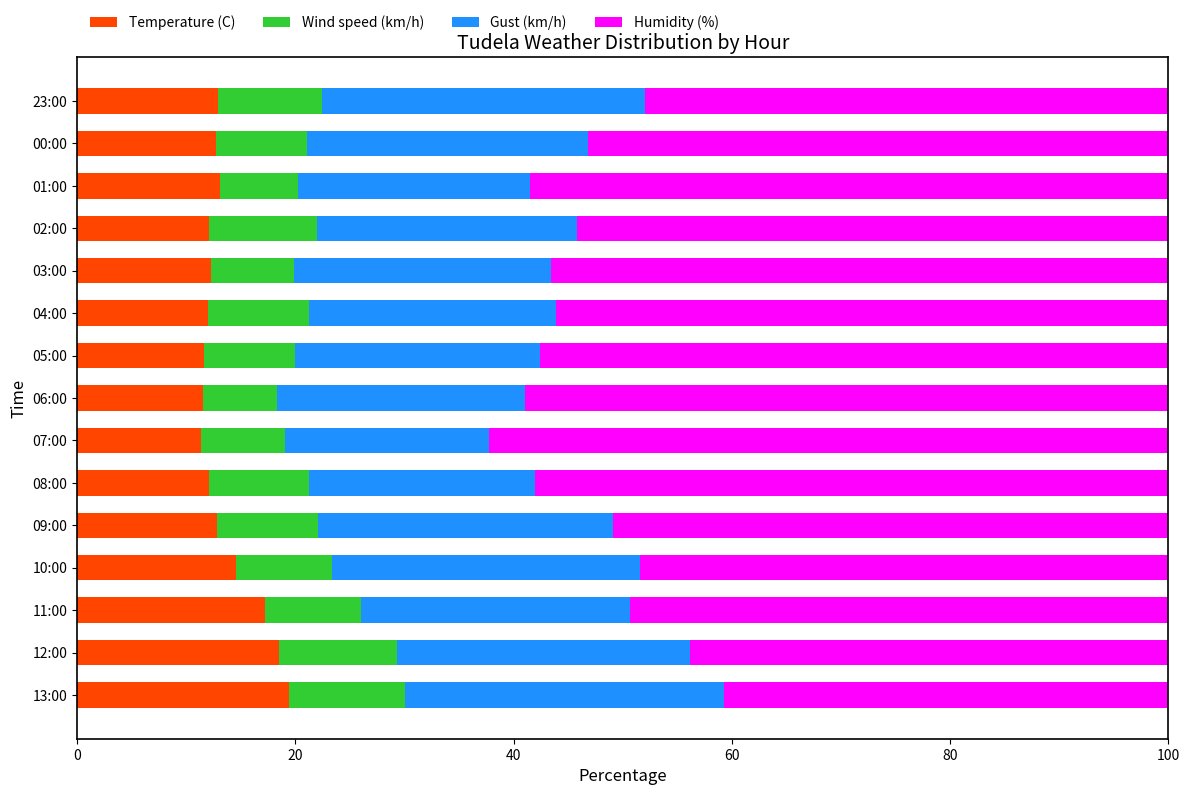

The value of Temperature (C) at 00:00 is 18.3. True or false?

False